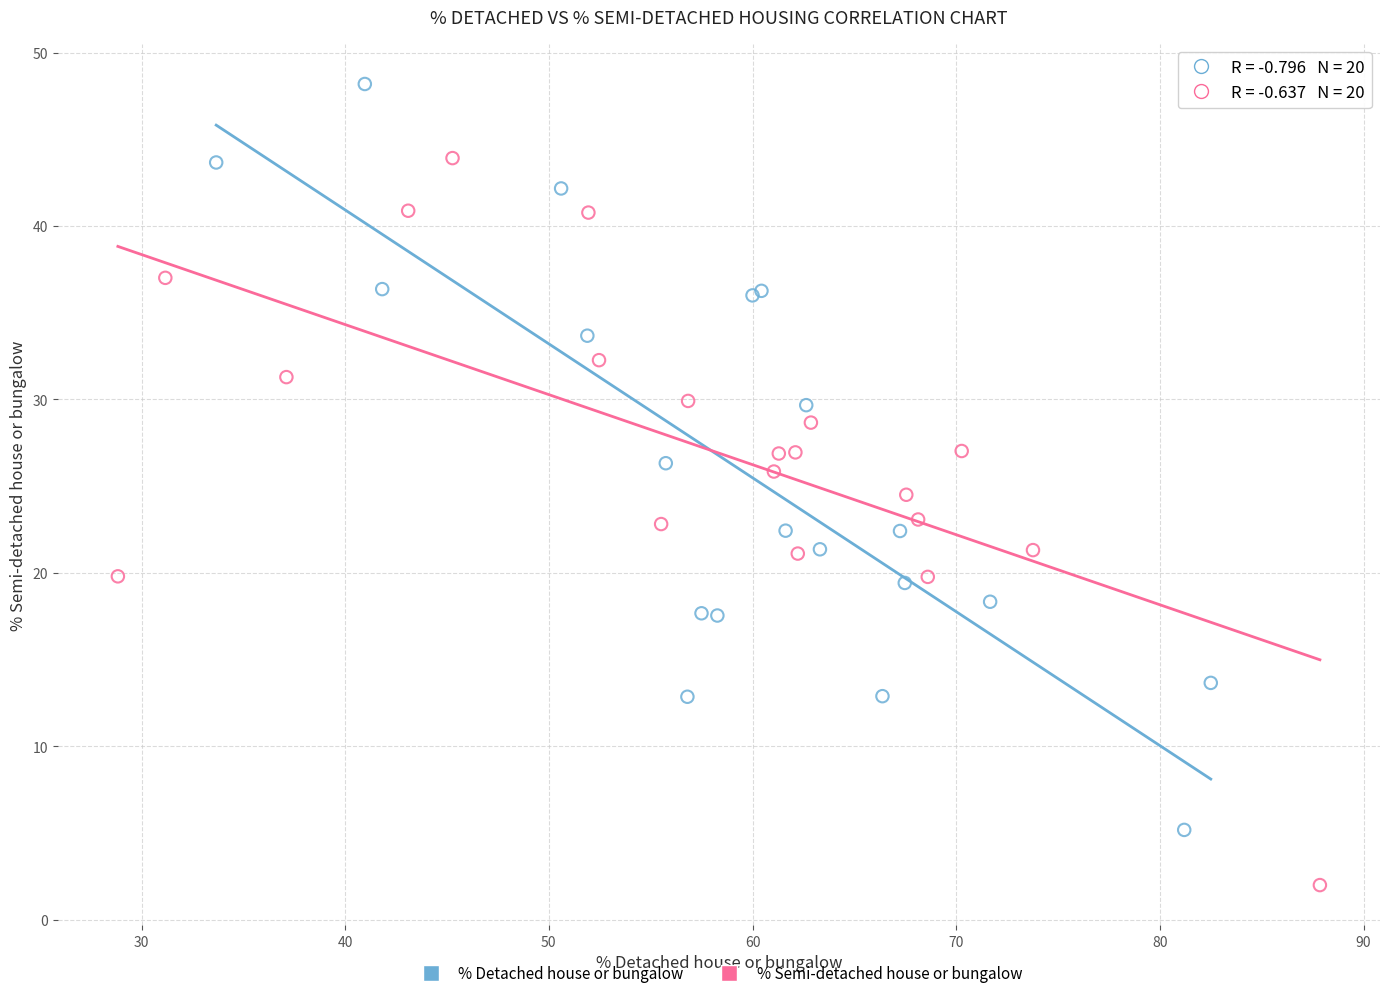

Which series contains the highest Y value?

% Detached house or bungalow